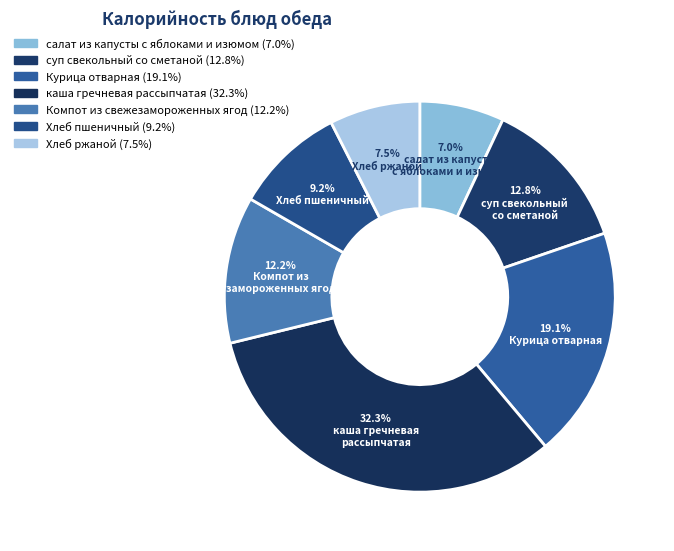

How many segments does this pie chart have?

7